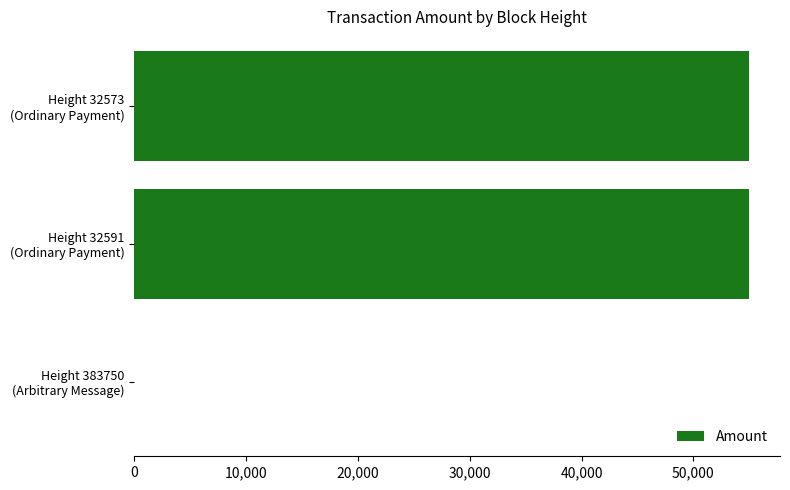

What is the greatest value displayed?

55000